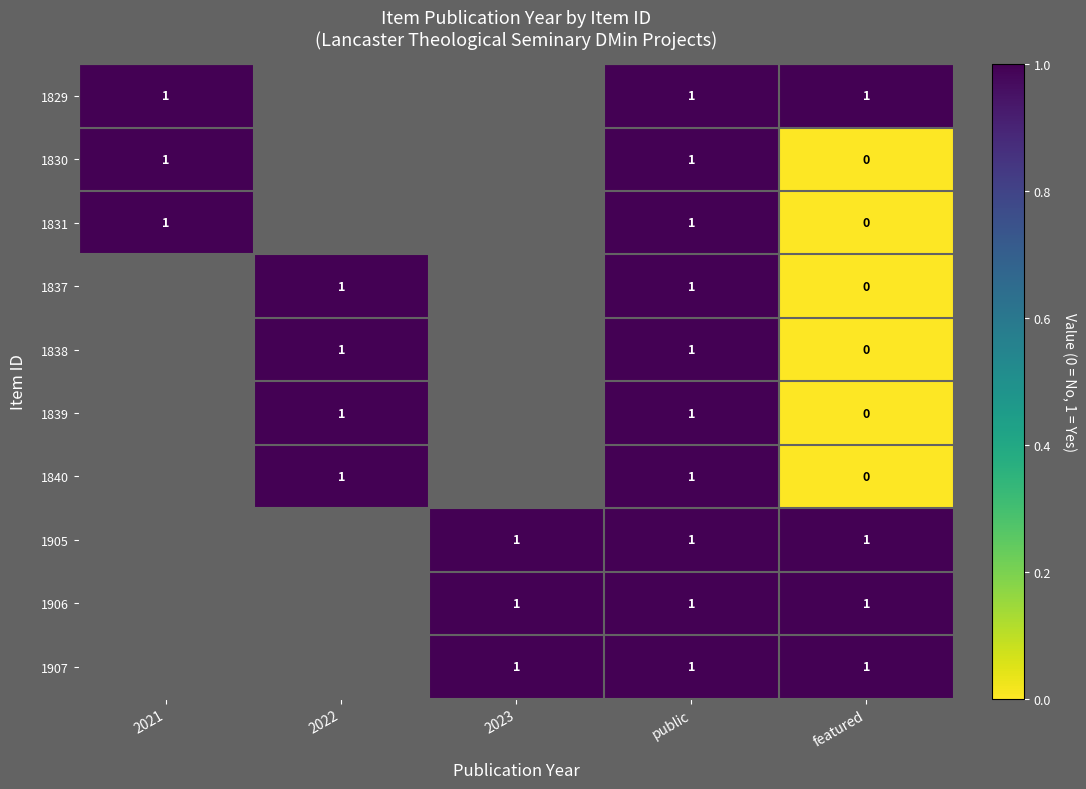

The 1830 series shows 1 at public. True or false?

True